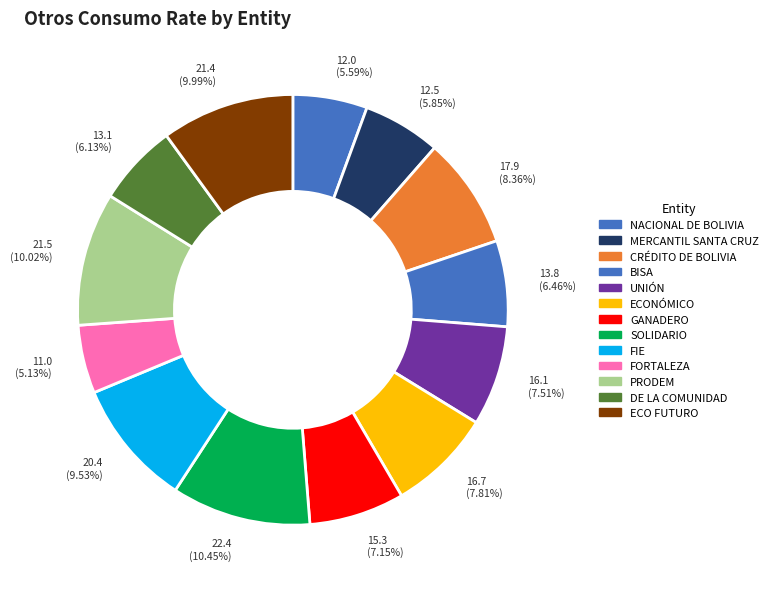

To the nearest percent, what portion does FIE represent?

10%